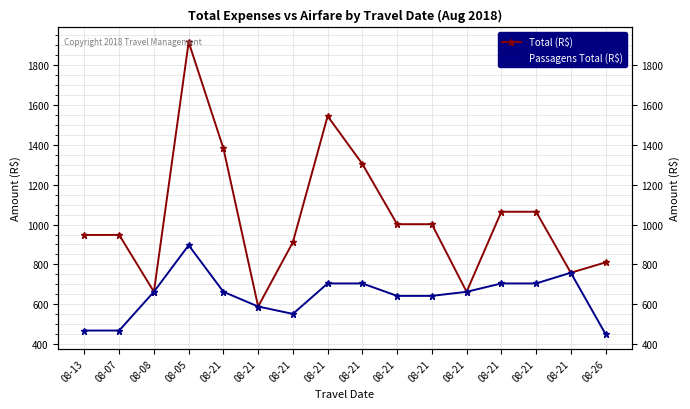

At which category does Passagens Total (R$) reach its first local valley?

08-21